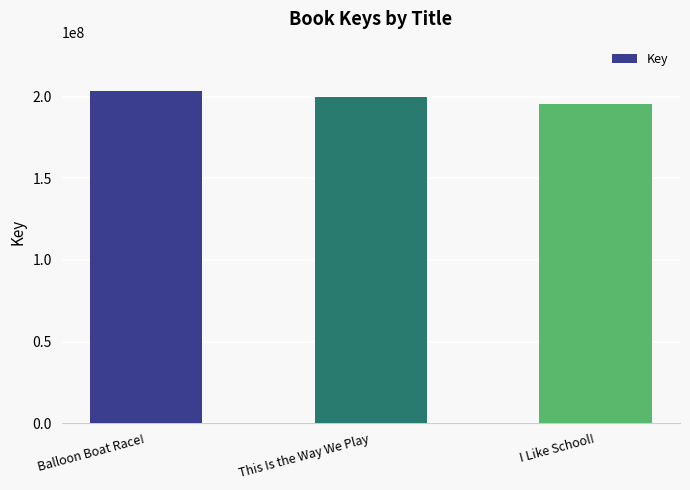

Rank the categories by value from highest to lowest.

Balloon Boat Race!, This Is the Way We Play, I Like School!